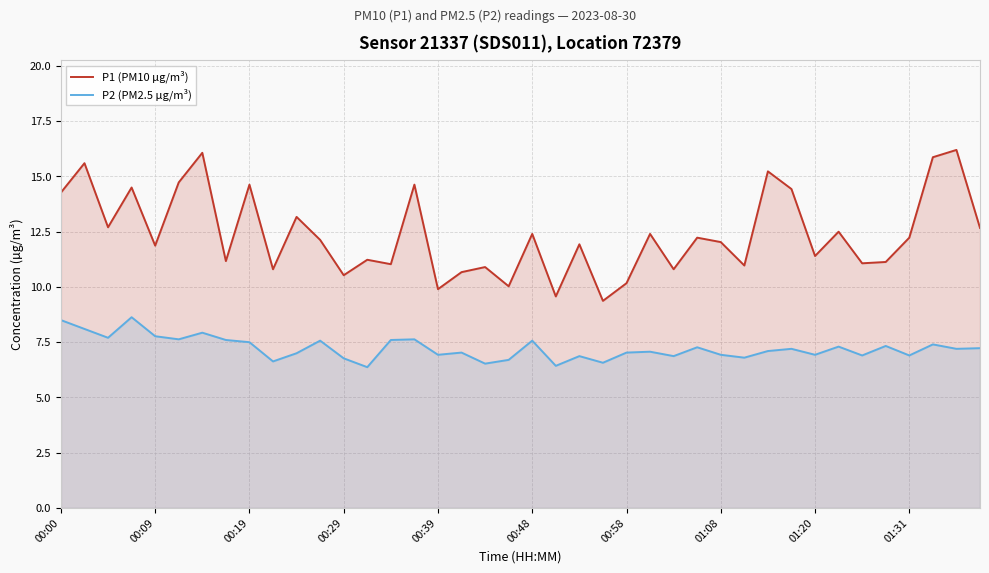

At how many categories does at least one series exceed 14?

11